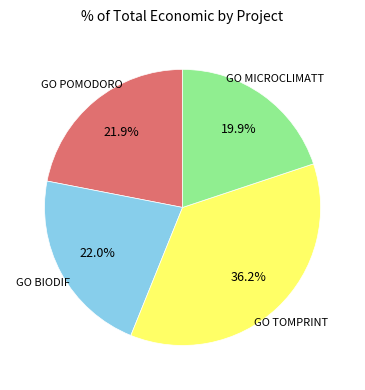

Does any single category account for the majority?

No